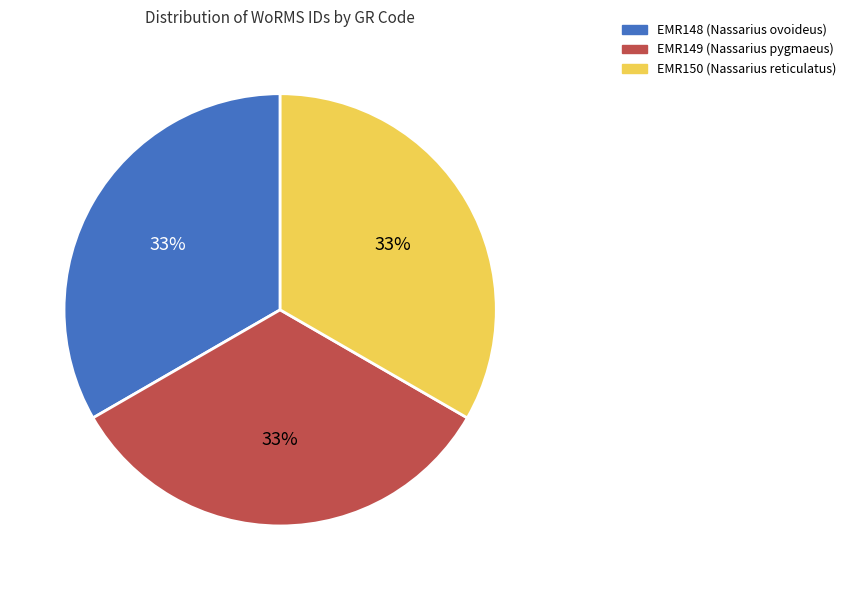

Is the sum of EMR148 and EMR149 greater than half?

Yes